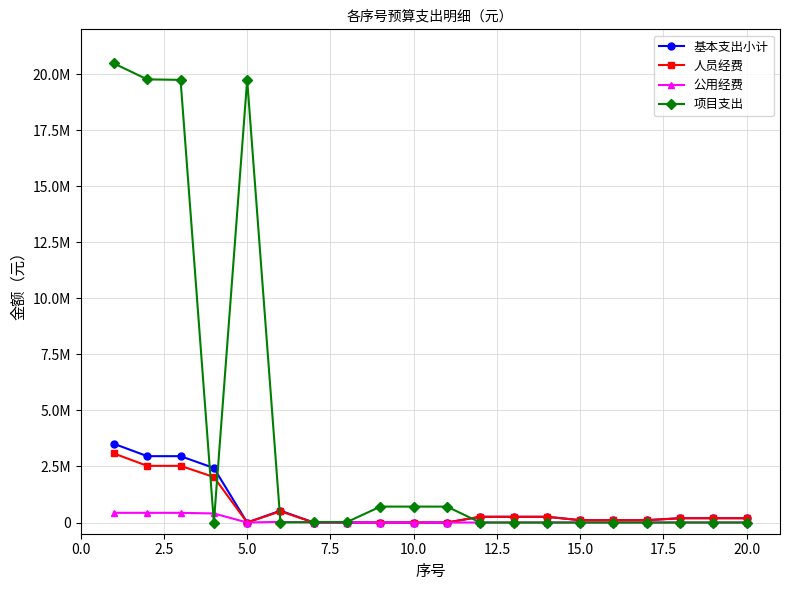

What are all the series names shown in the legend?

基本支出小计, 人员经费, 公用经费, 项目支出